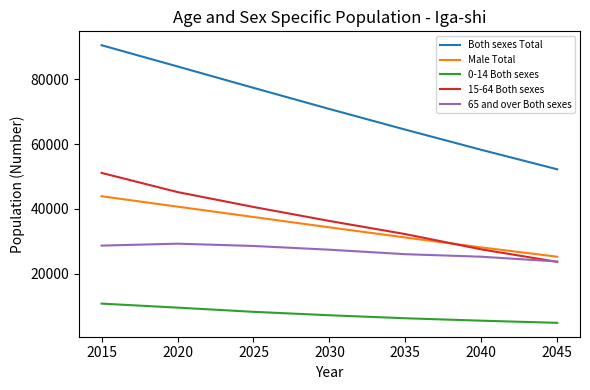

The value of 0-14 Both sexes at 2035 is 10683. True or false?

False